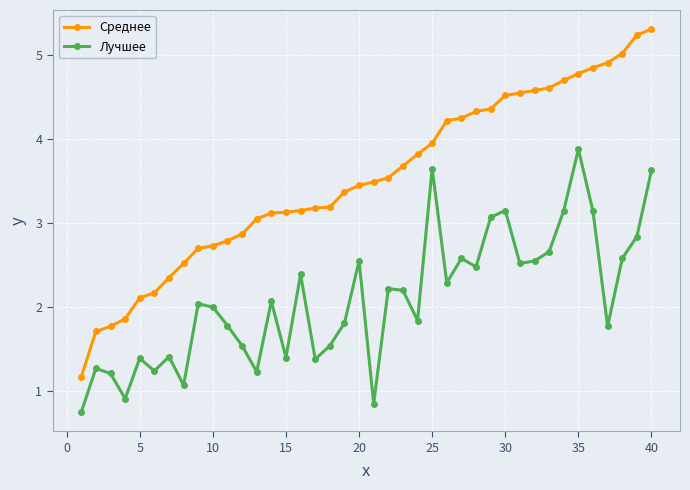

True or false: Лучшее and Среднее cross at least once.

False